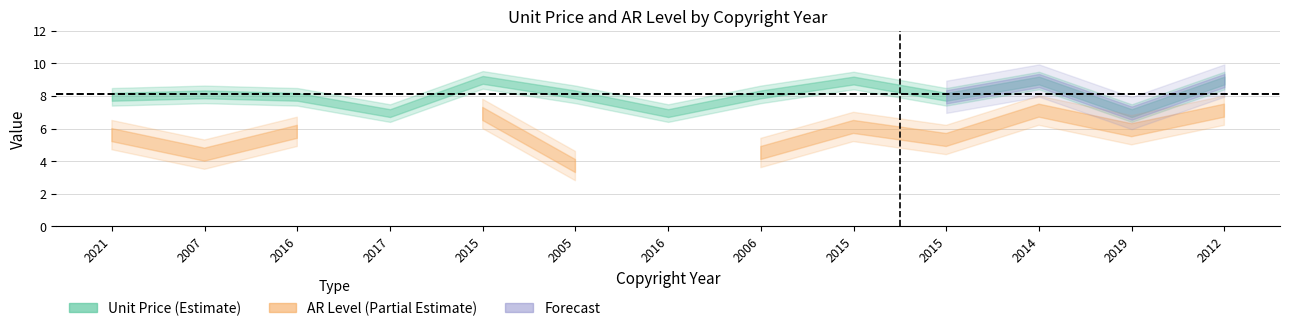

True or false: ar_level and unit_price cross at least once.

False